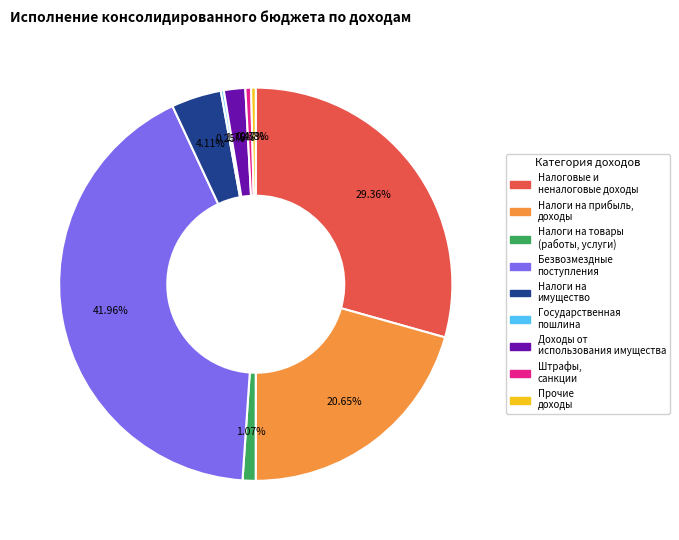

Is there any slice that represents more than half of the pie?

No